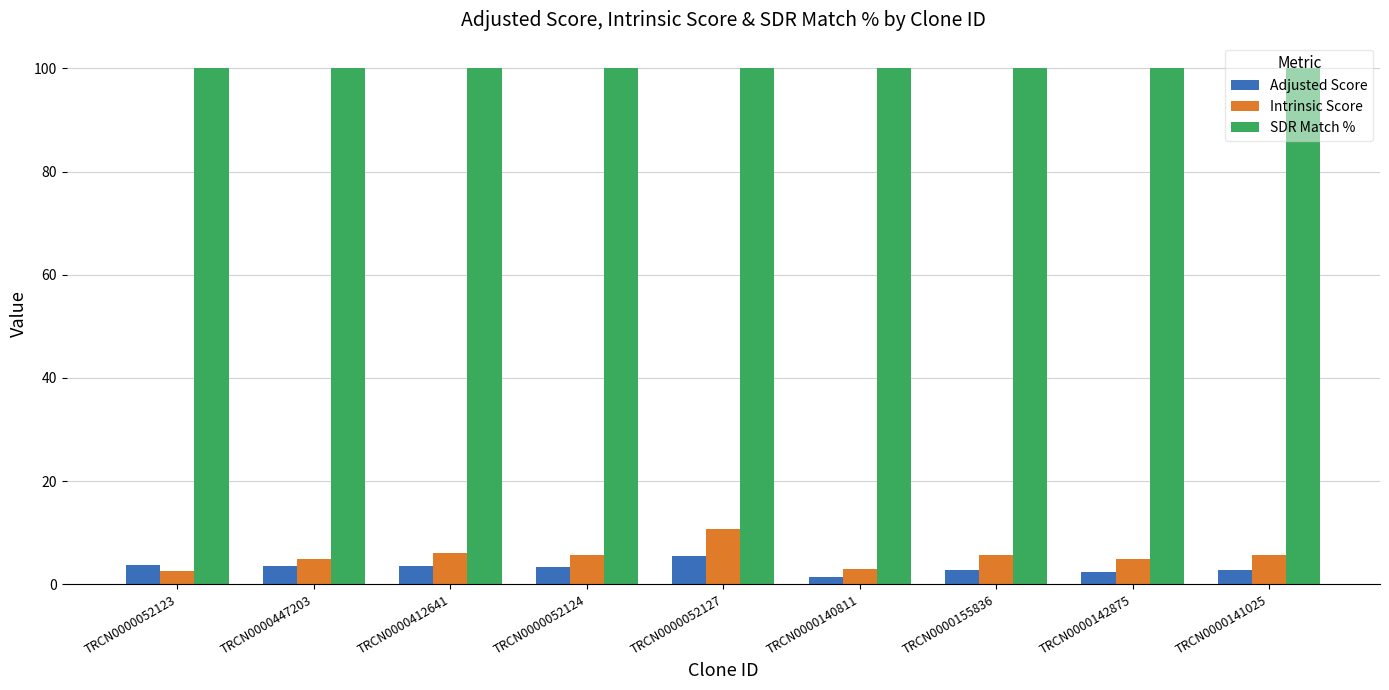

Which series has the widest spread of values?

Intrinsic Score